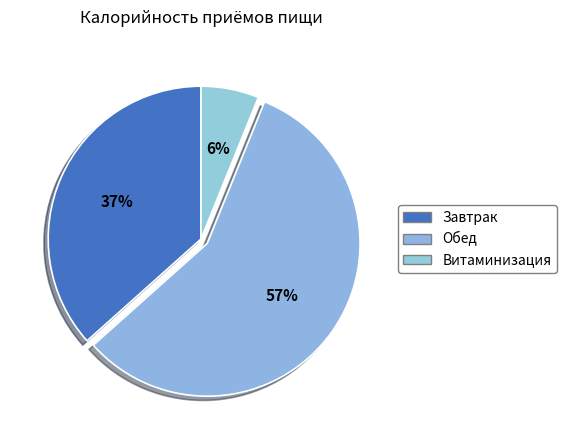

Do Обед and Завтрак together represent more than half of the pie?

Yes